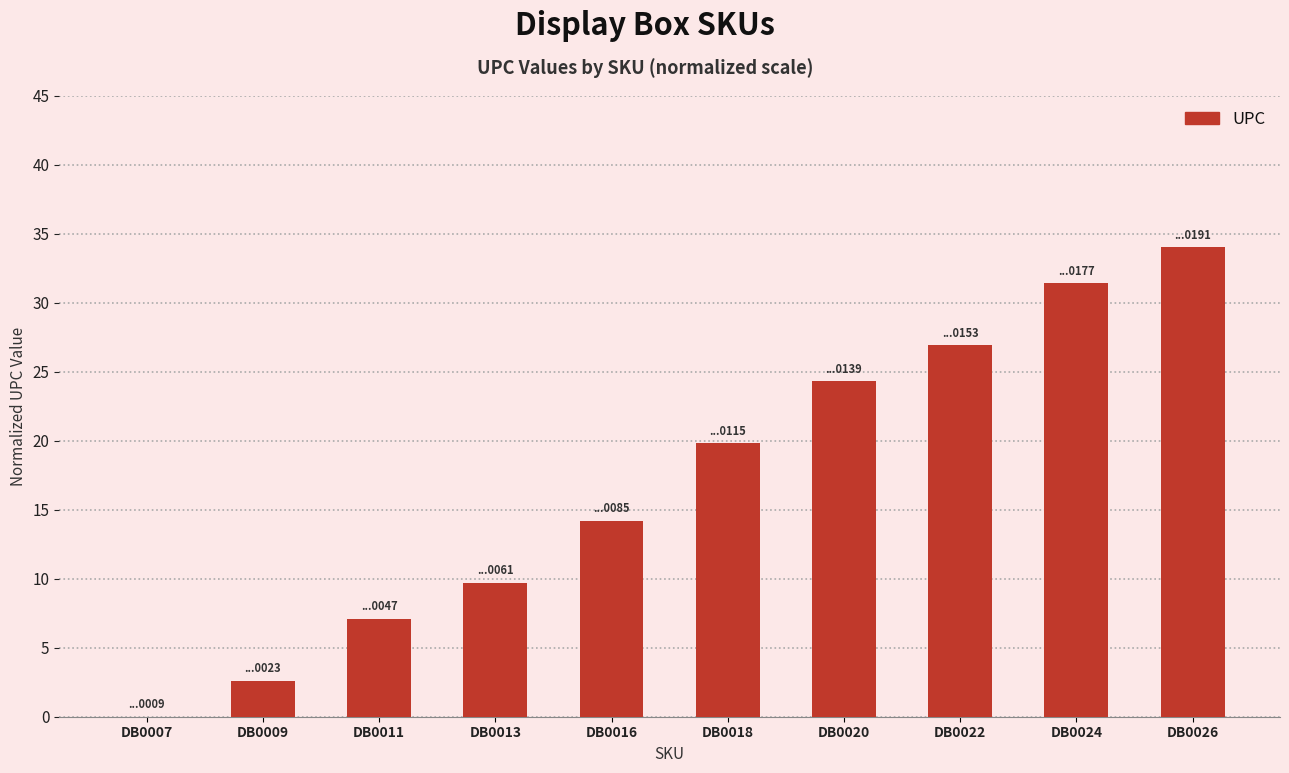

Reading left to right, what are all the values shown in this chart?

0.0	2.6	7.1	9.7	14.2	19.8	24.3	26.9	31.4	34.0